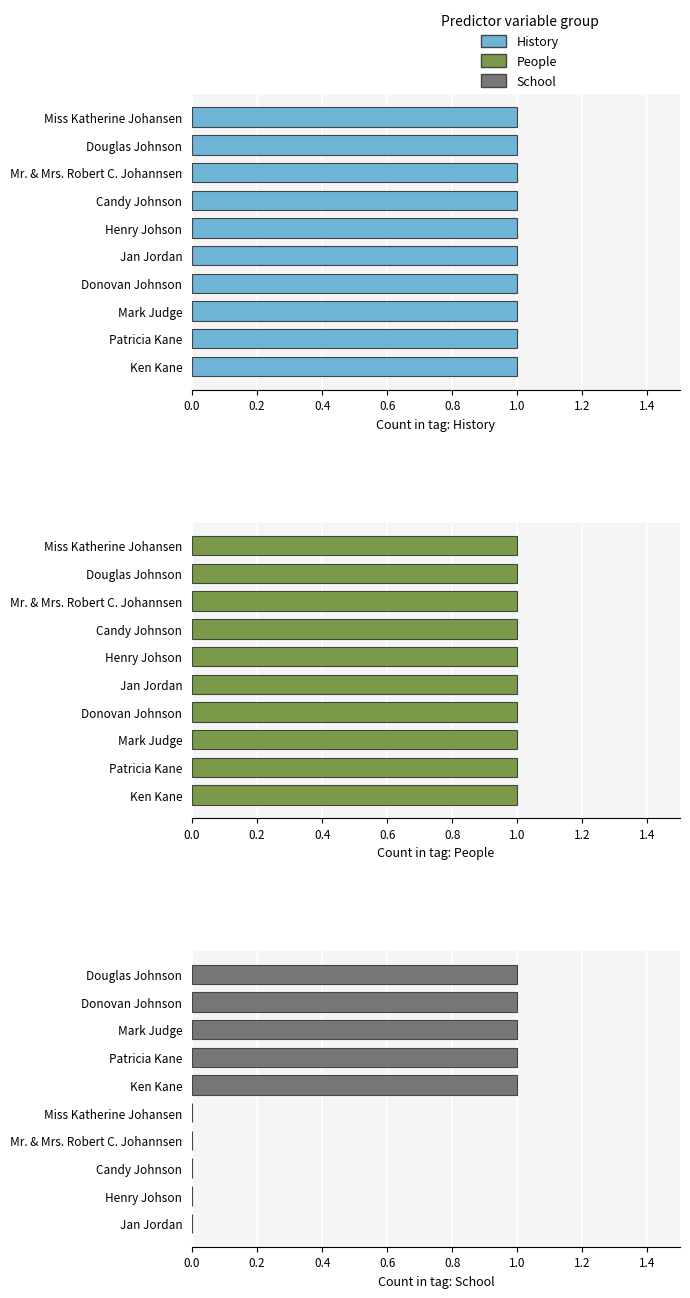

The value of School at Miss Katherine Johansen is 0.0. True or false?

True